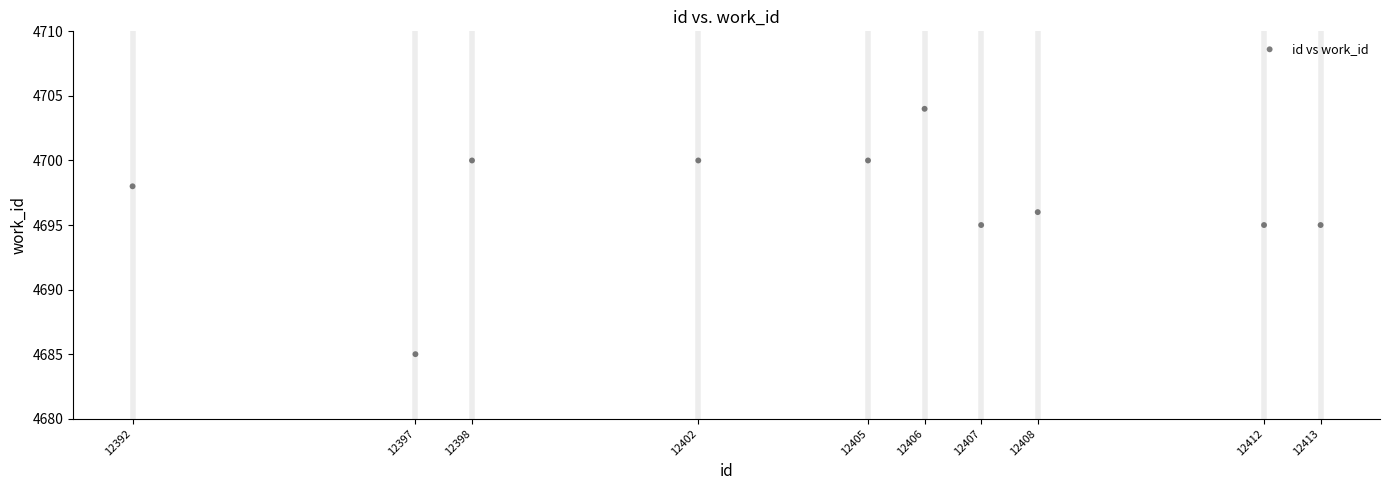

What is the average Y value?

4697